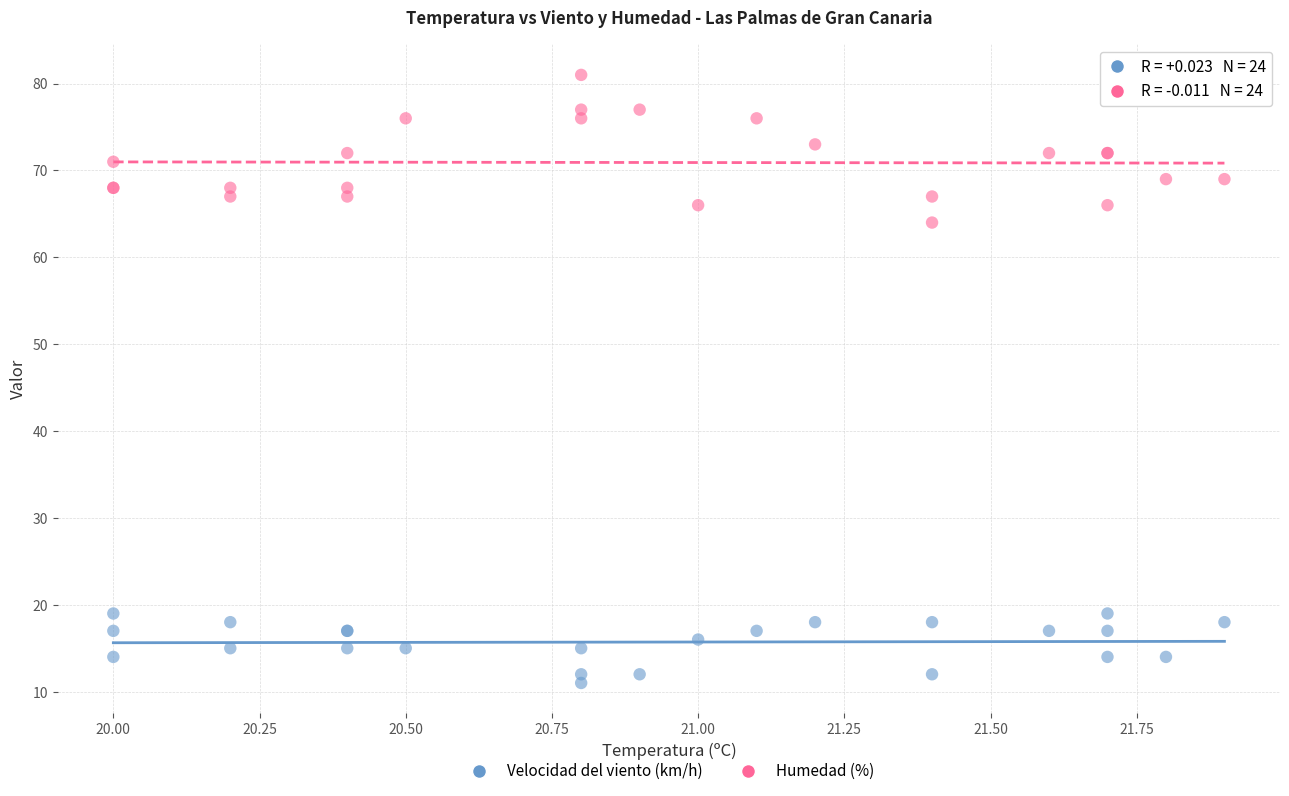

Which series reaches the minimum Y coordinate?

Velocidad del viento (km/h)